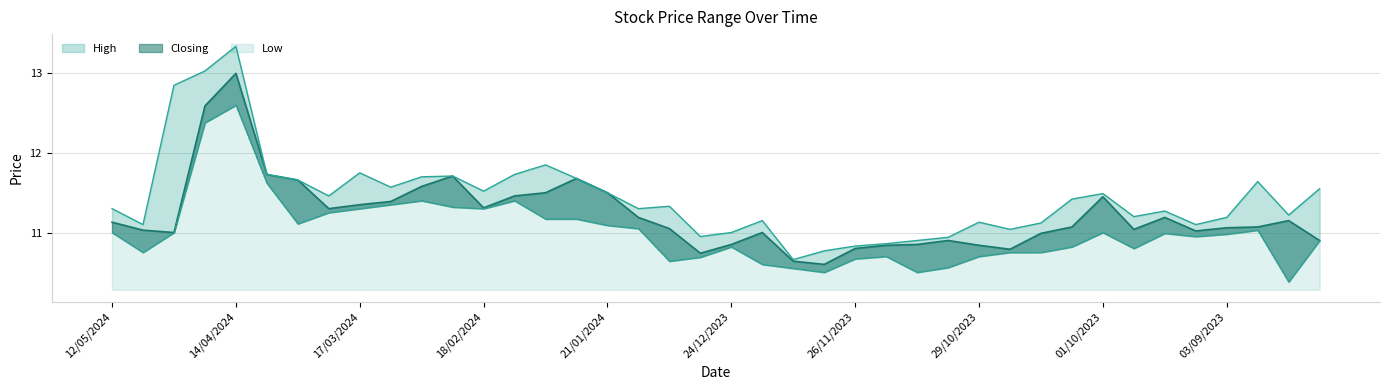

What are all the series names shown in the legend?

High, Closing, Low